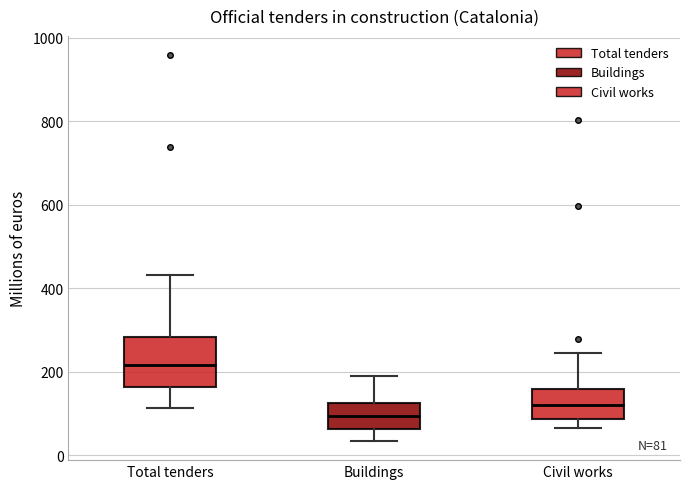

Which box's median line is the lowest?

Buildings